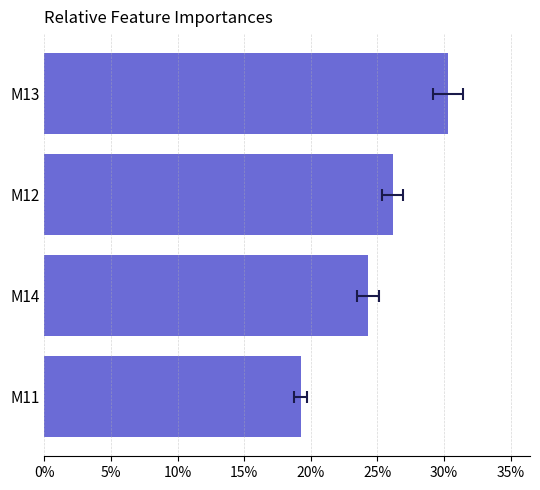

Count the number of values greater than 26.

2